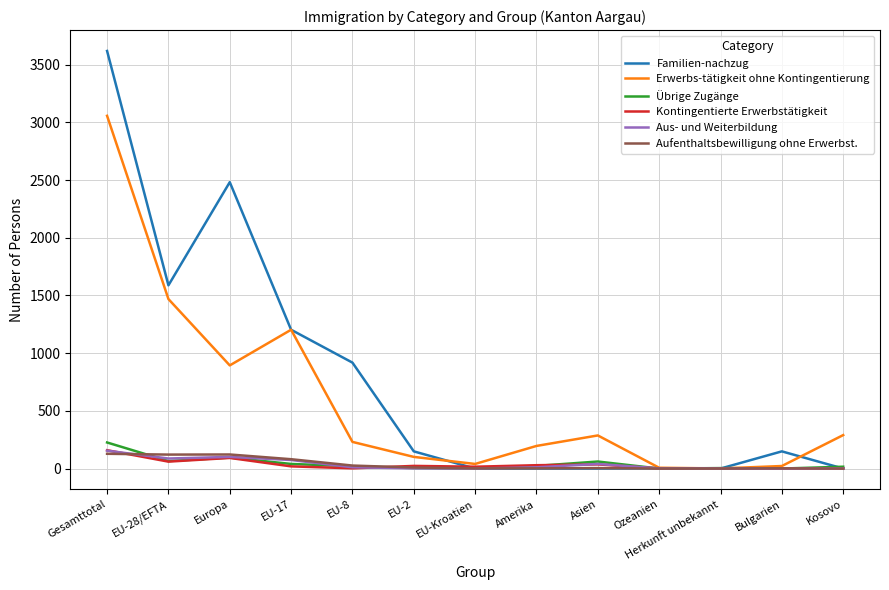

What is the difference between the maximum and minimum values in the Aufenthaltsbewilligung ohne Erwerbst. series?

128